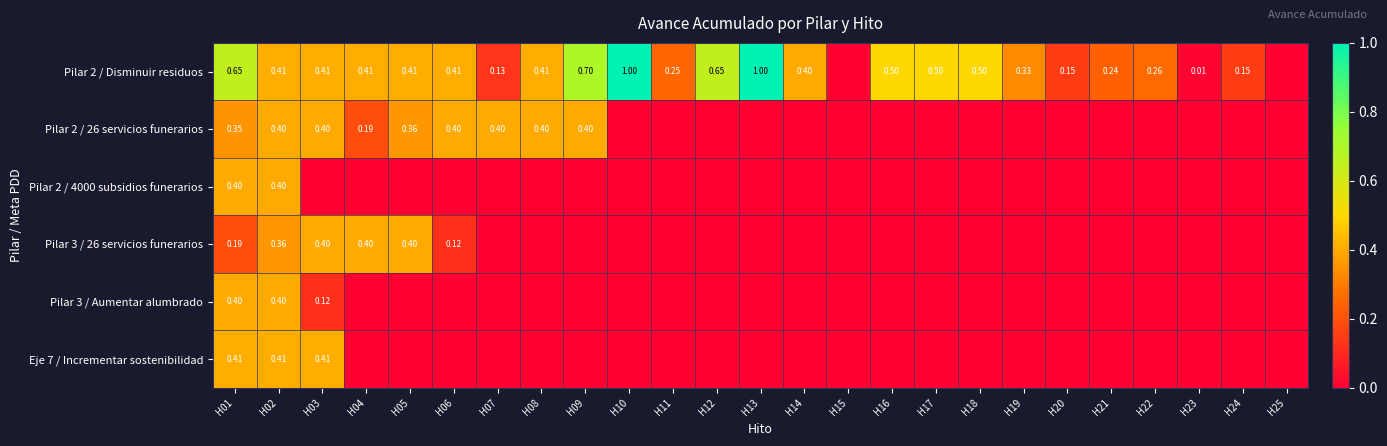

Which category has the highest value in the Pilar 2 / Disminuir residuos series?

H10